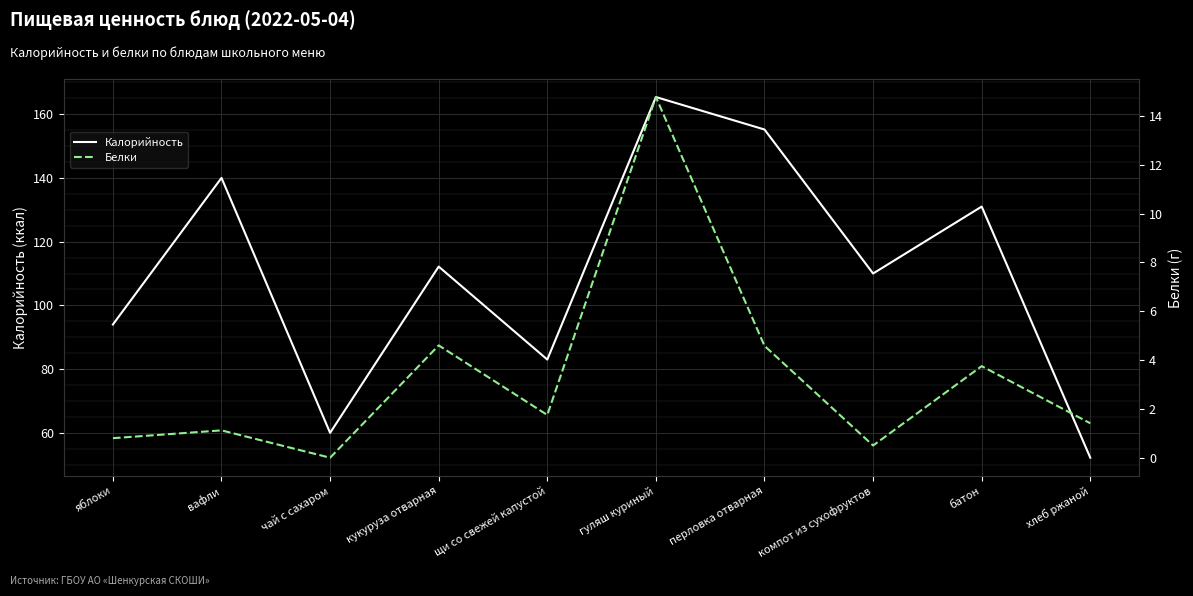

Is the value of Белки at гуляш куриный greater than the value of Калорийность at чай с сахаром?

No